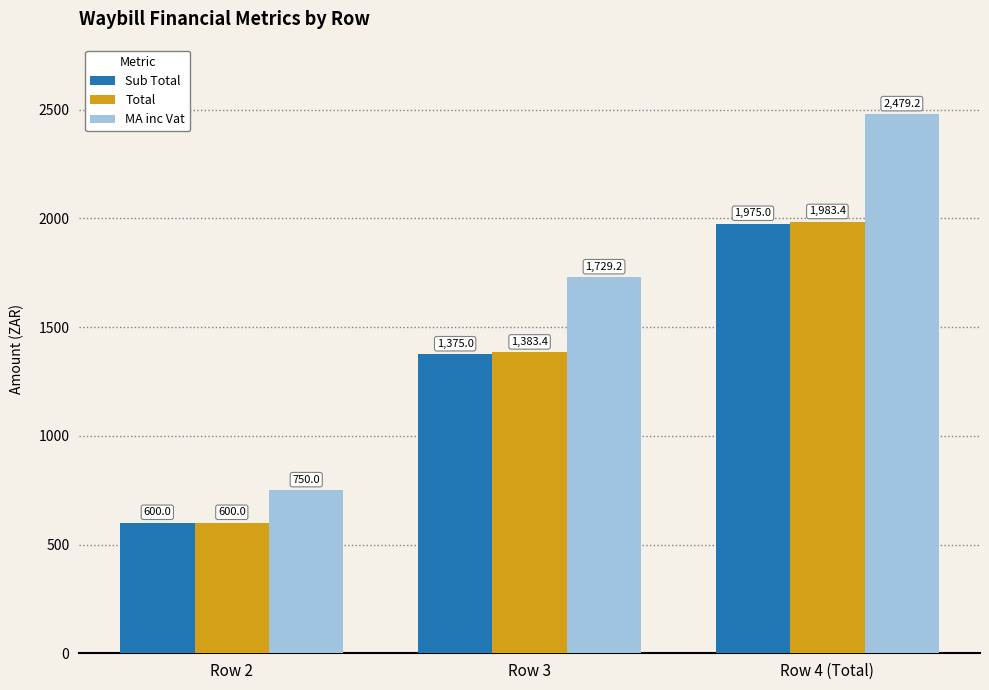

What is the average value of the MA inc Vat series?

1652.8